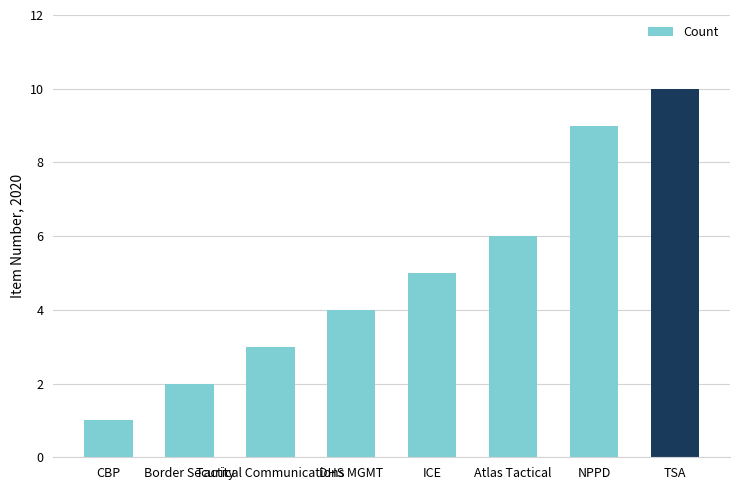

What is the change in value from Tactical Communications to DHS MGMT?

+1